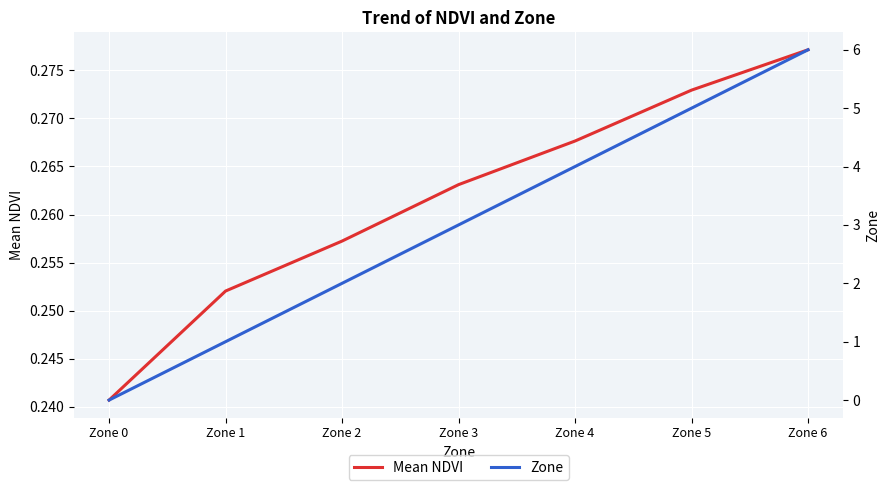

True or false: Mean NDVI has a value of 0.2 at Zone 4.

False